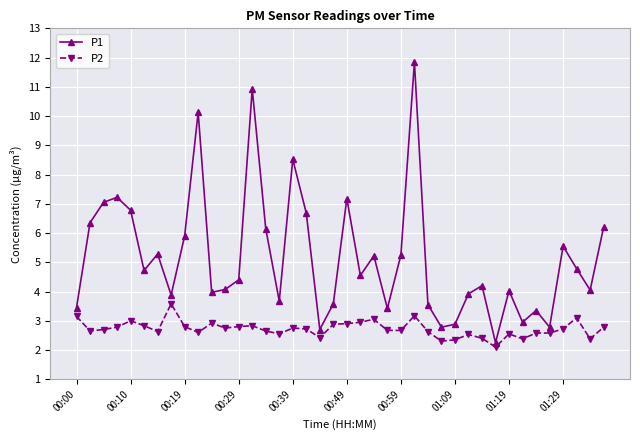

In P1, how many points are higher than both neighbors (excluding endpoints)?

12